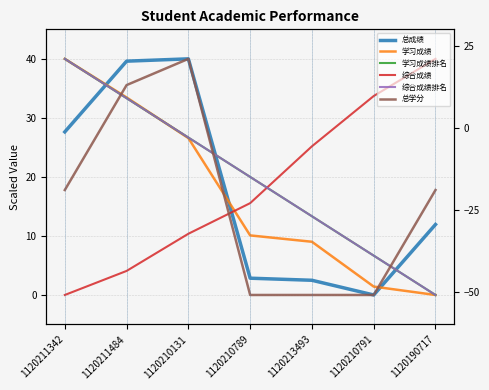

Which series changed the most between 1120211484 and 1120210131?

学习成绩